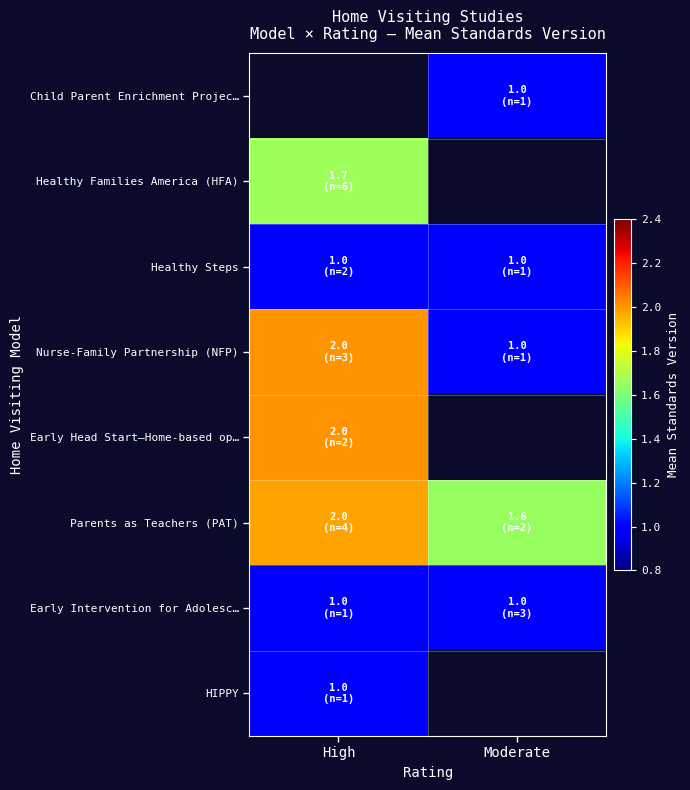

Which category has the lowest value across all series?

Moderate